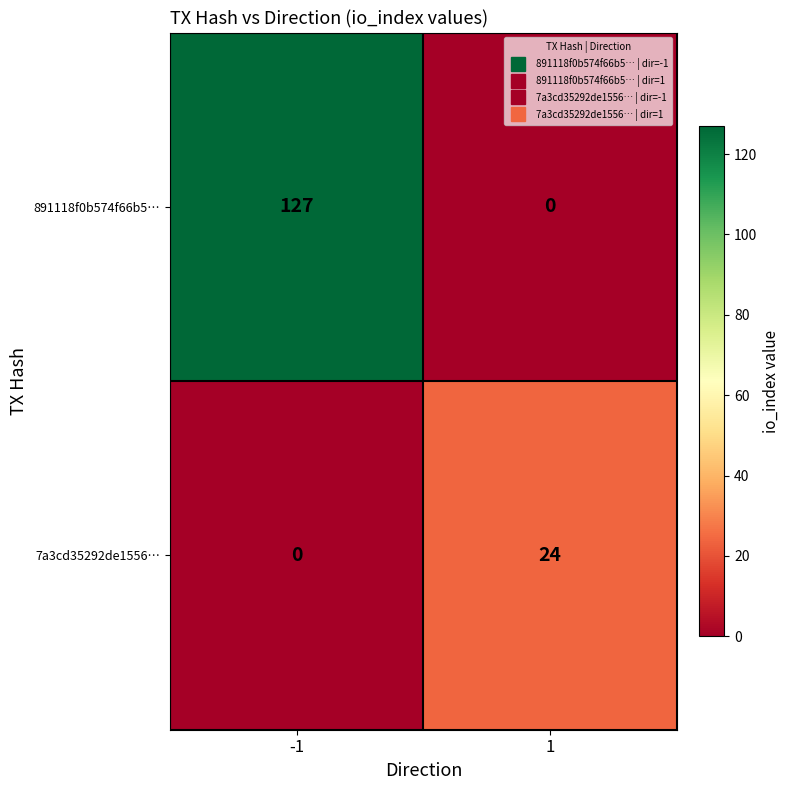

Which series changed the most between -1 and 1?

891118f0b574f66b5…